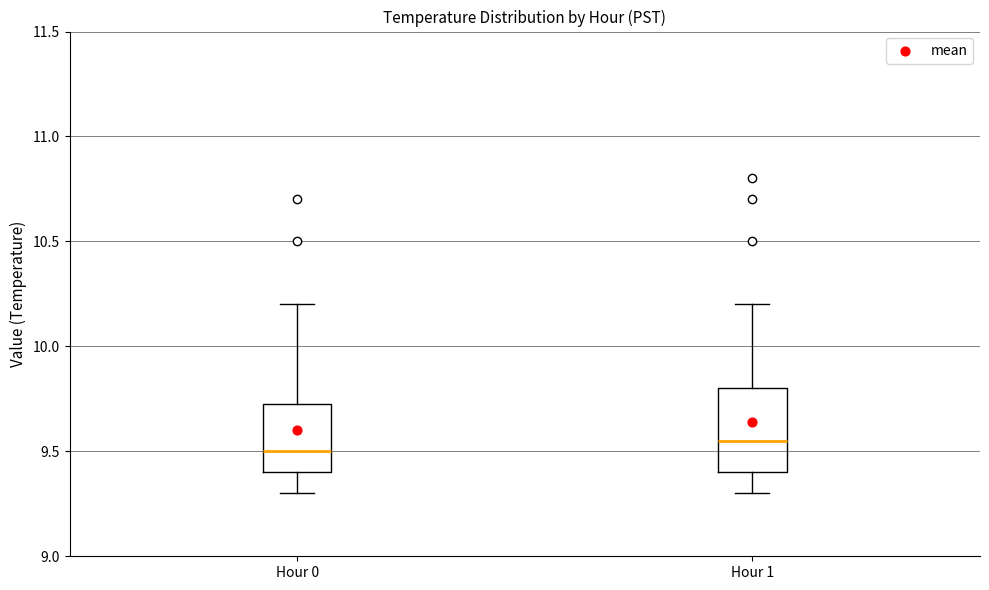

Reading left to right, transcribe this box plot: for each box, give where its median line is, the range the box spans, and where its two whiskers end, as read against the y-axis. The values are not printed on the chart, so give them approximately, as read against the axis.

Hour 0: median 9.50, box 9.40 to 9.75, whiskers 9.30 to 10.20
Hour 1: median 9.55, box 9.40 to 9.80, whiskers 9.30 to 10.20